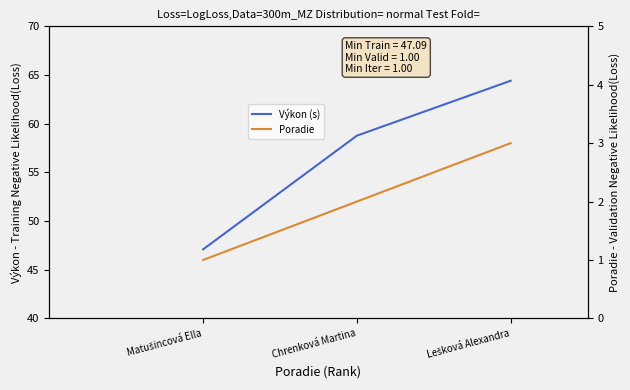

True or false: Poradie has a value of 4.7 at Lešková Alexandra.

False